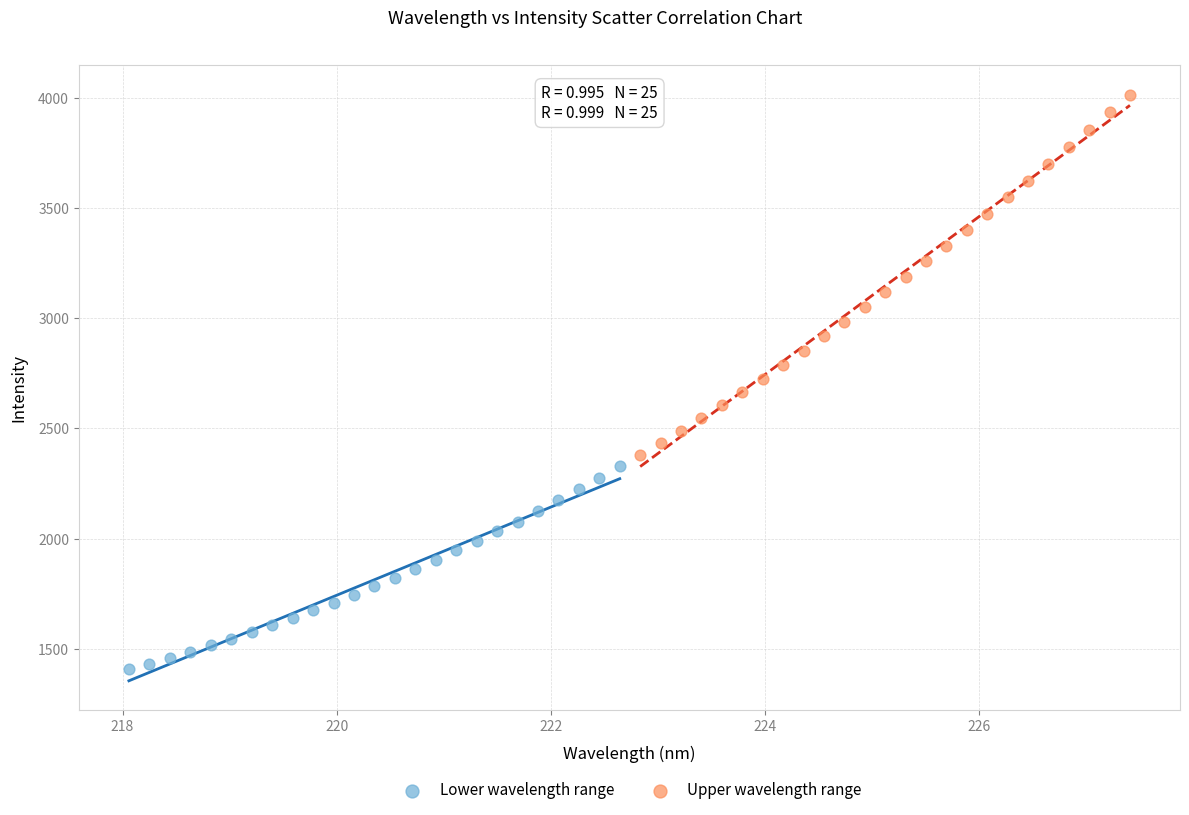

Which series contains the highest Y value?

Upper wavelength range